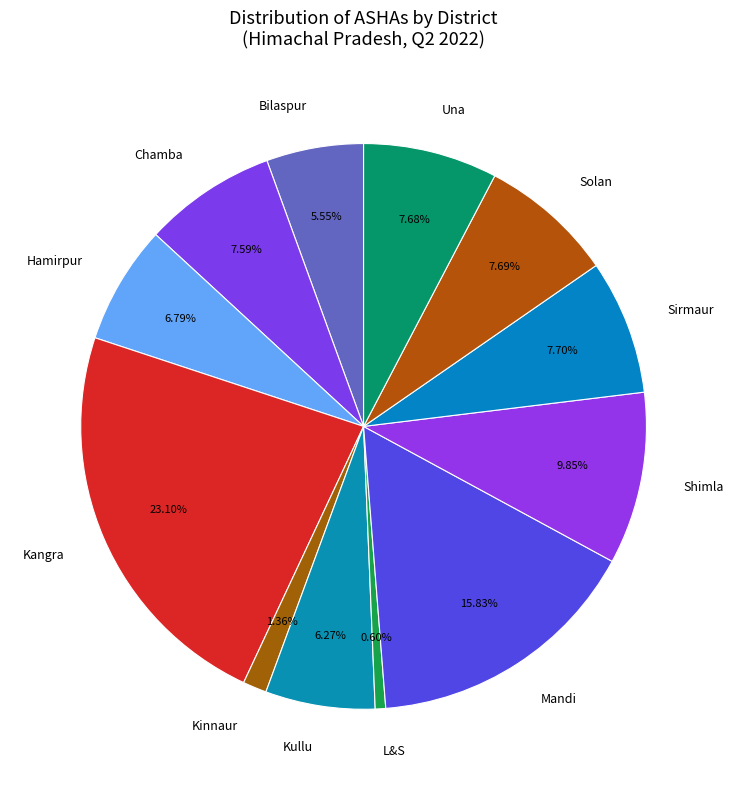

Combined, do Sirmaur and Kullu account for over 50%?

No